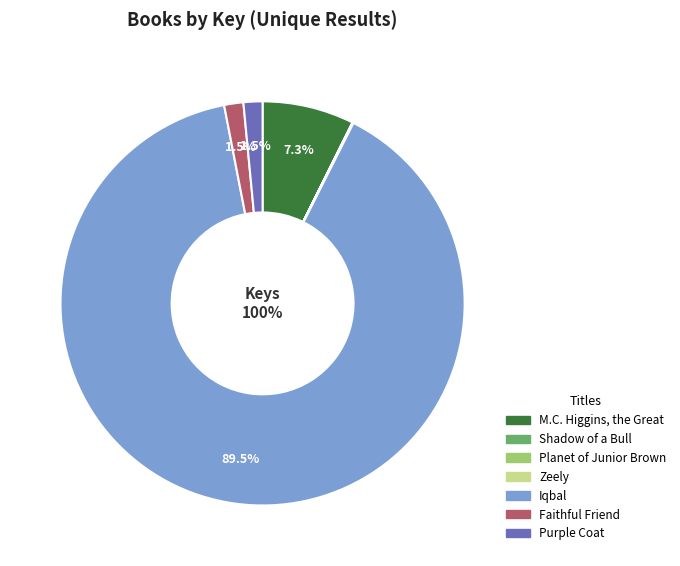

Count the number of slices in the pie.

7